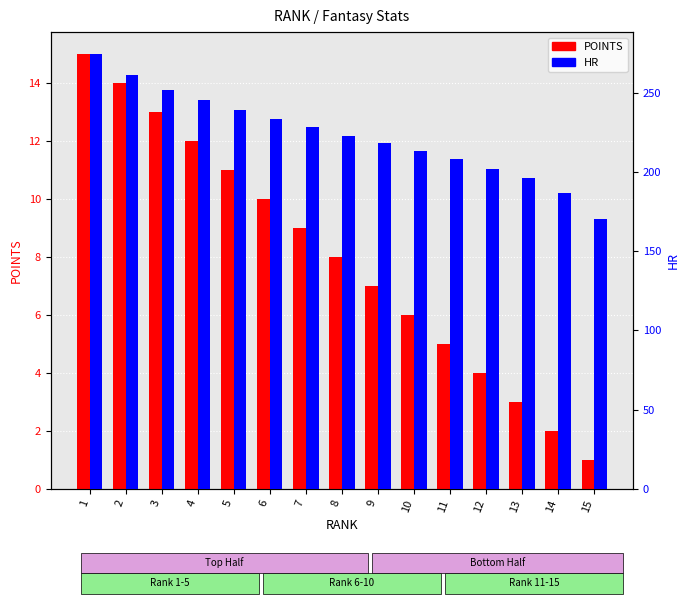

Reading right to left, transcribe all the data shown in this chart.

POINTS: 15=1.0	14=2.0	13=3.0	12=4.0	11=5.0	10=6.0	9=7.0	8=8.0	7=9.0	6=10.0	5=11.0	4=12.0	3=13.0	2=14.0	1=15.0
HR: 15=170.1	14=186.7	13=196.1	12=201.7	11=208.0	10=213.2	9=218.5	8=223.0	7=228.6	6=233.5	5=239.2	4=245.7	3=252.1	2=261.3	1=274.7